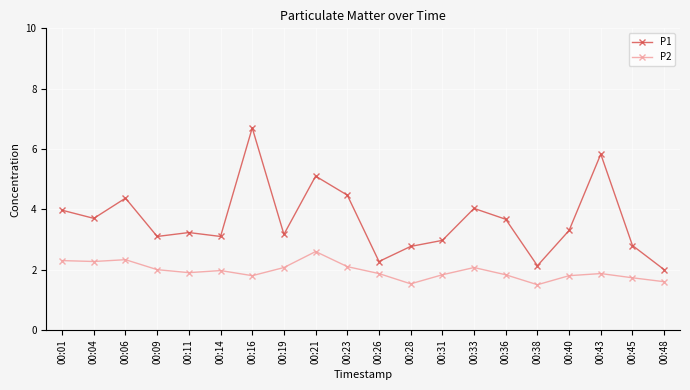

List the series in order of their overall mean, highest first.

P1, P2